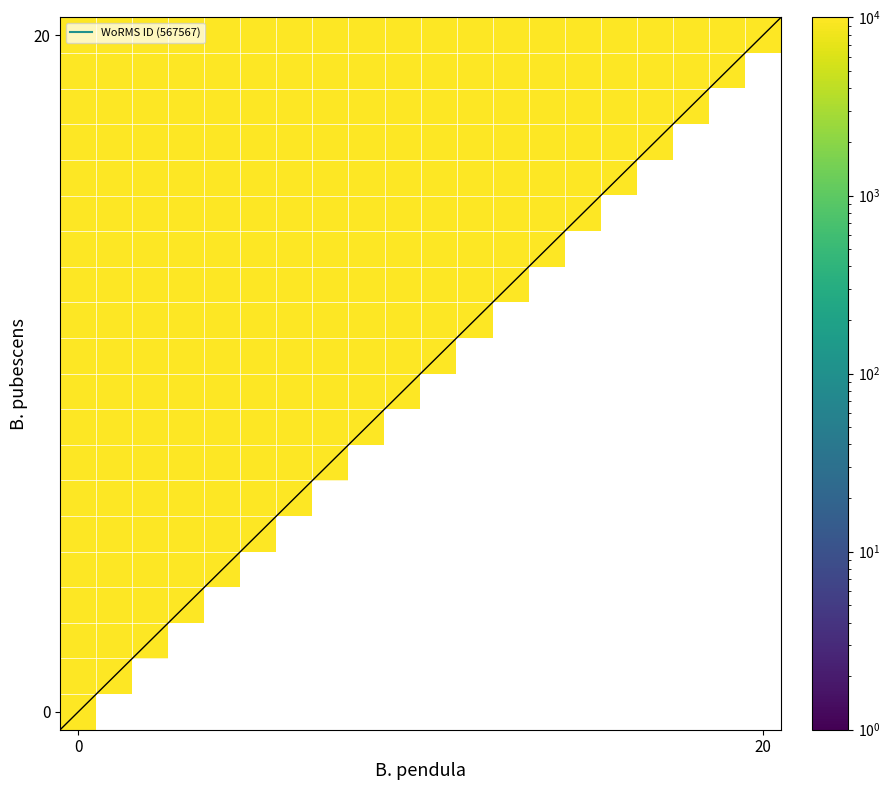

Which has a higher value, 18 or 4?

4